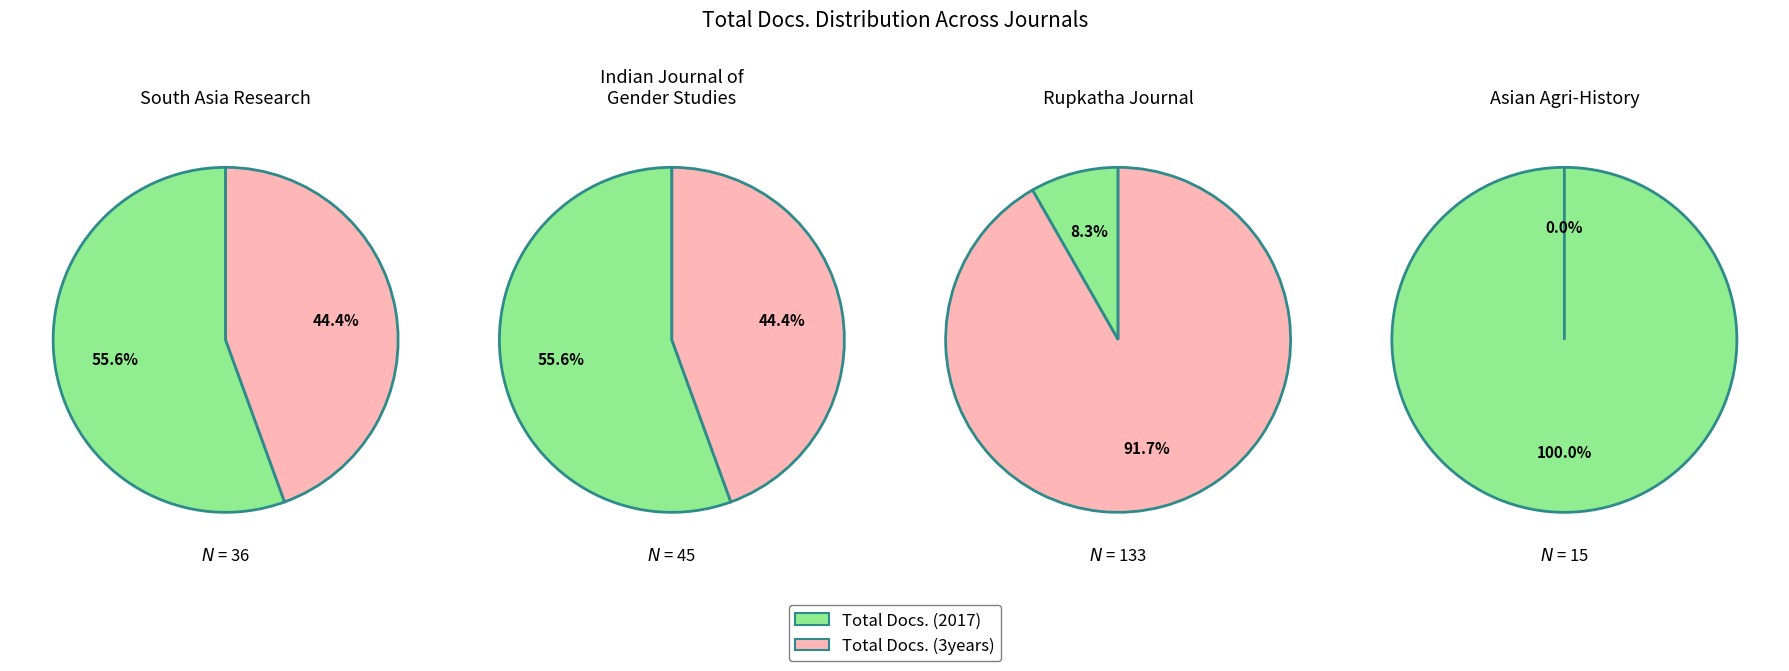

Which has a higher value, Total Docs. (2017) or Total Docs. (3years)?

Total Docs. (2017)